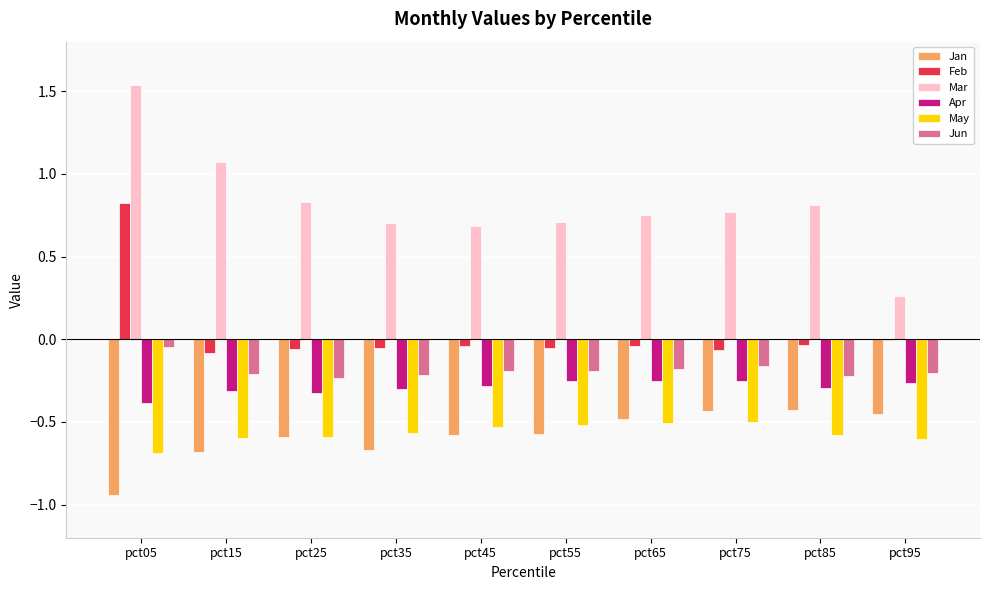

Is it true that Jan equals -0.2 at pct25?

False